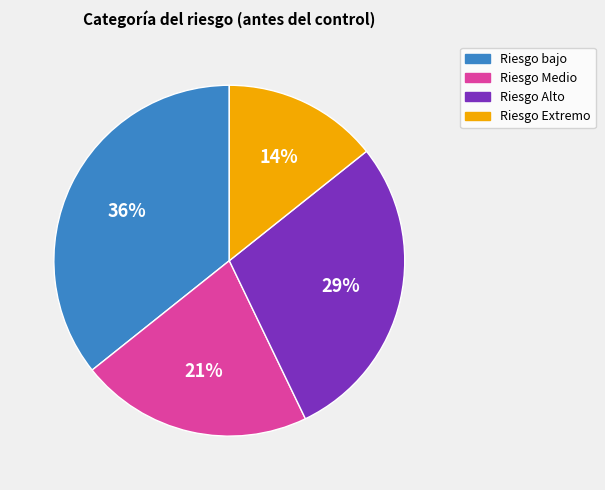

Is the sum of Riesgo Extremo and Riesgo Alto greater than half?

No